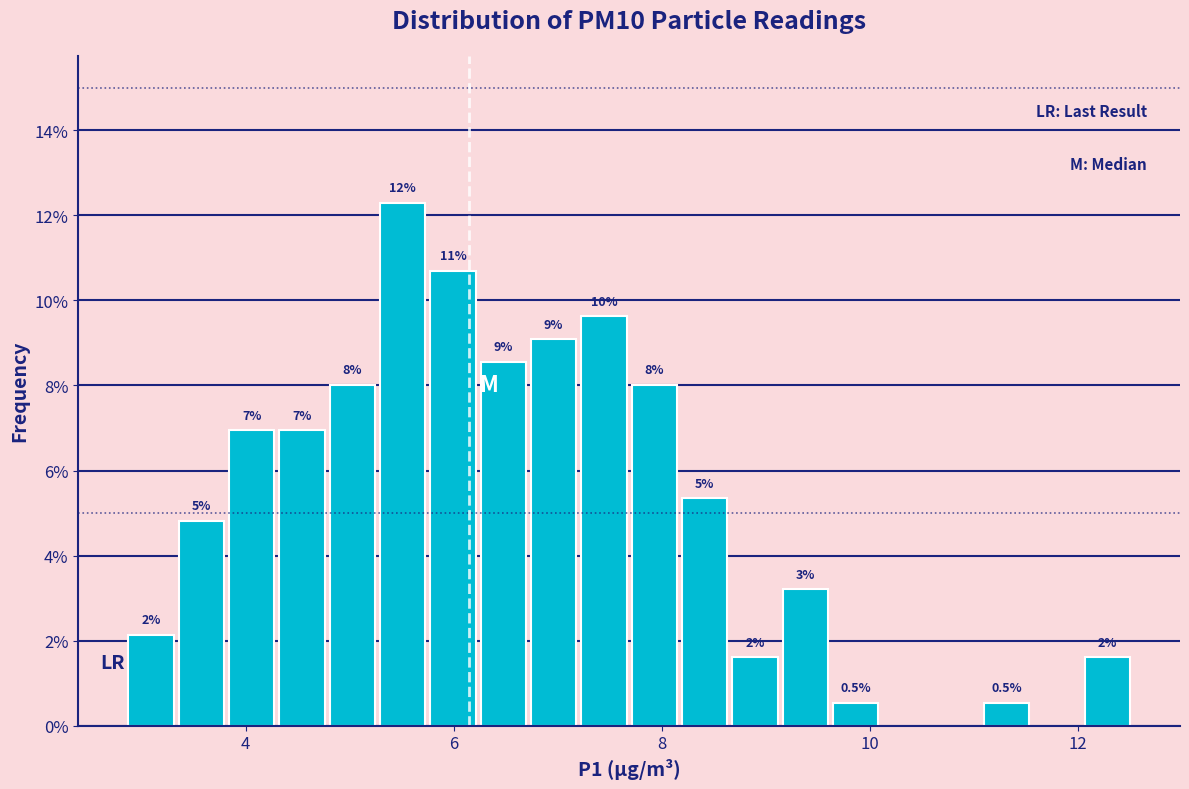

Around what value on the x-axis is the tallest bar? Give the approximate position of its centre, as read against the axis.

5.6